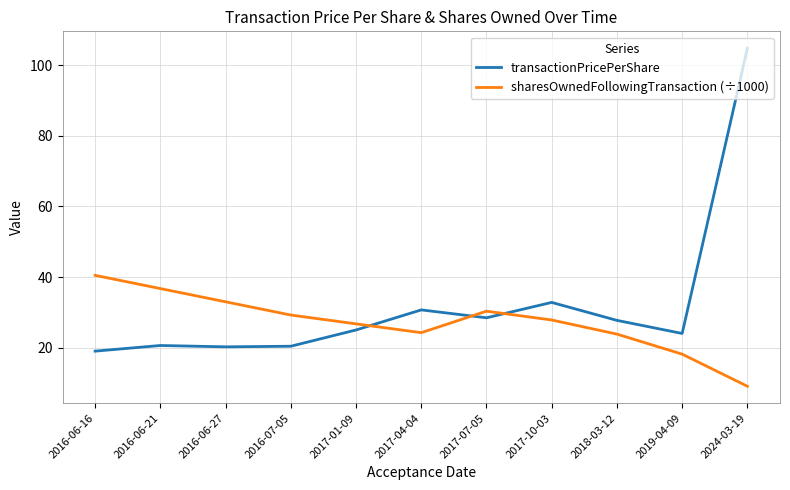

Which series has the widest spread of values?

transactionPricePerShare